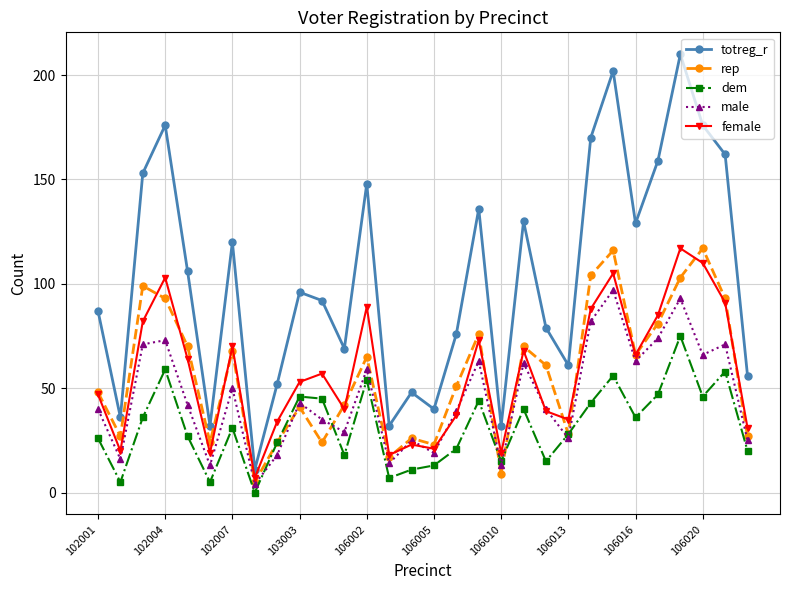

Which series has the largest total across all categories?

totreg_r